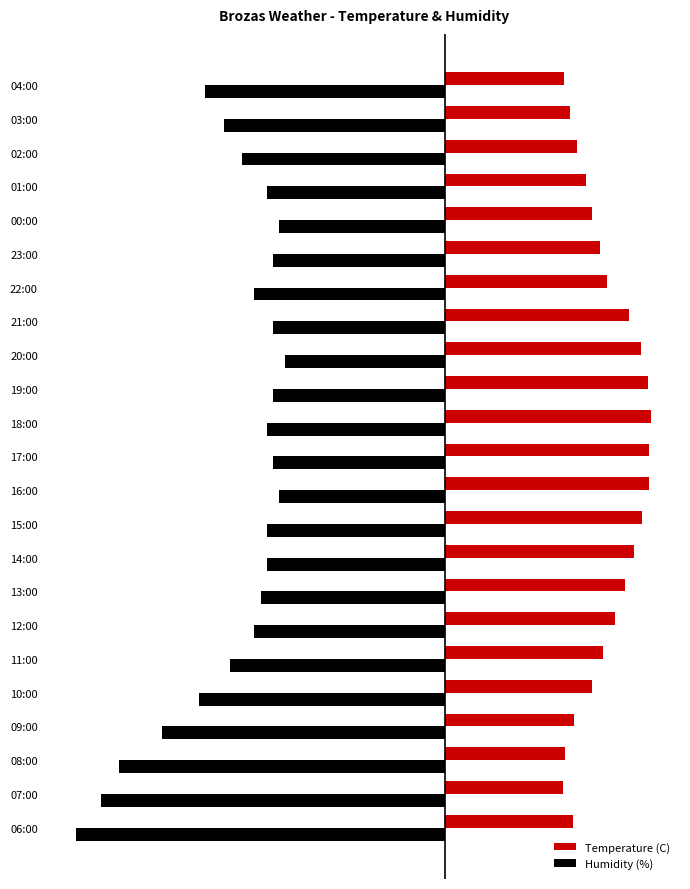

What are all the series names shown in the legend?

Temperature (C), Humidity (%)